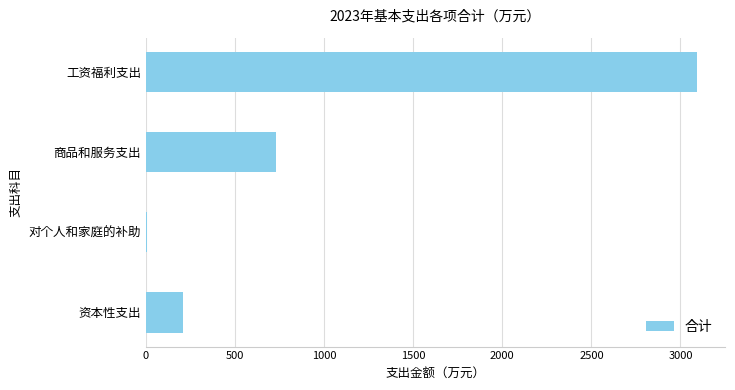

The value at 工资福利支出 is 879.1. True or false?

False